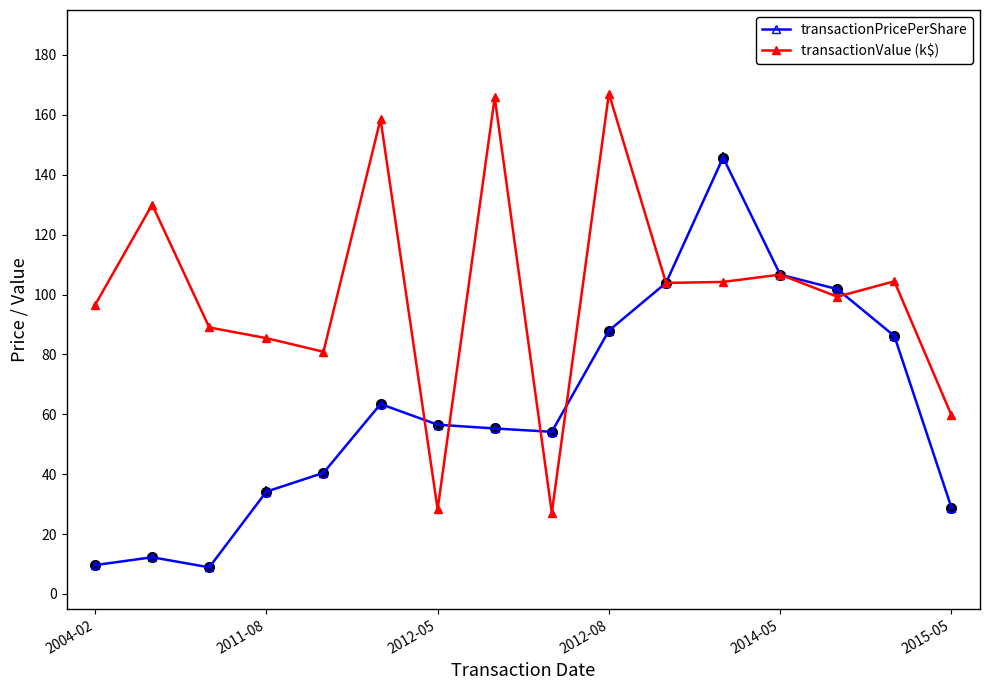

Rank the series by their maximum value, from lowest to highest.

transactionPricePerShare, transactionValue (k$)